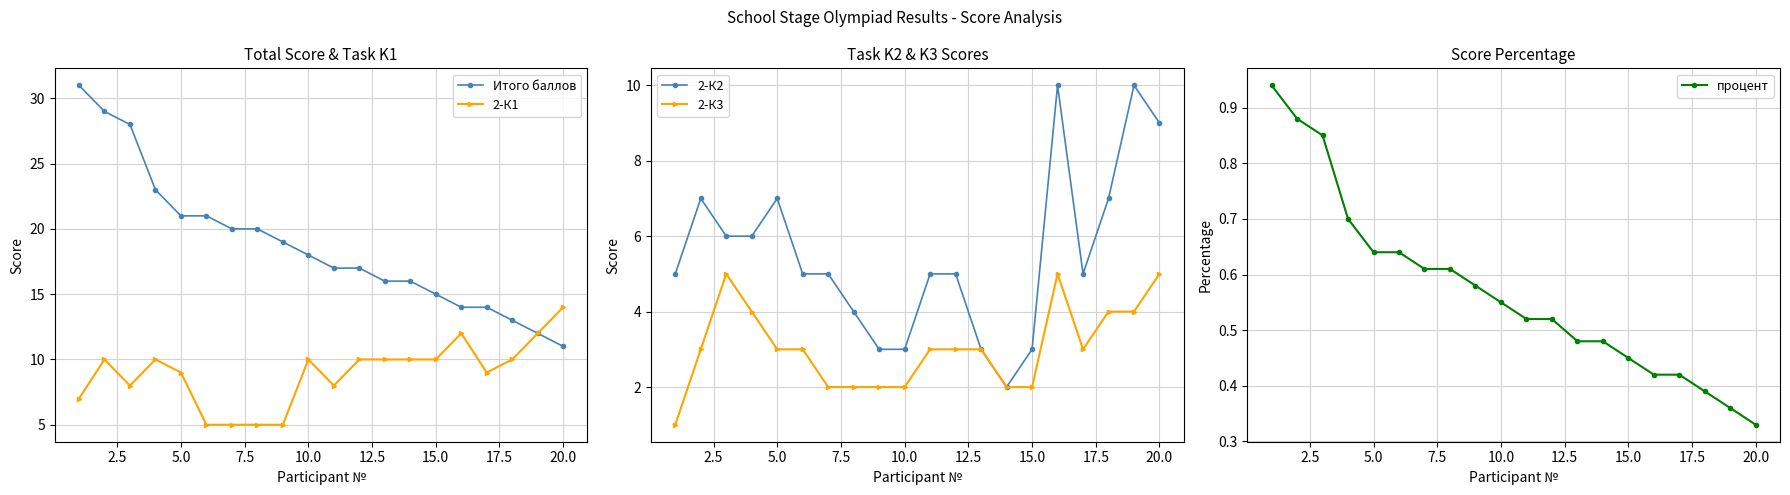

True or false: процент has a value of 0.6 at 20.0.

False